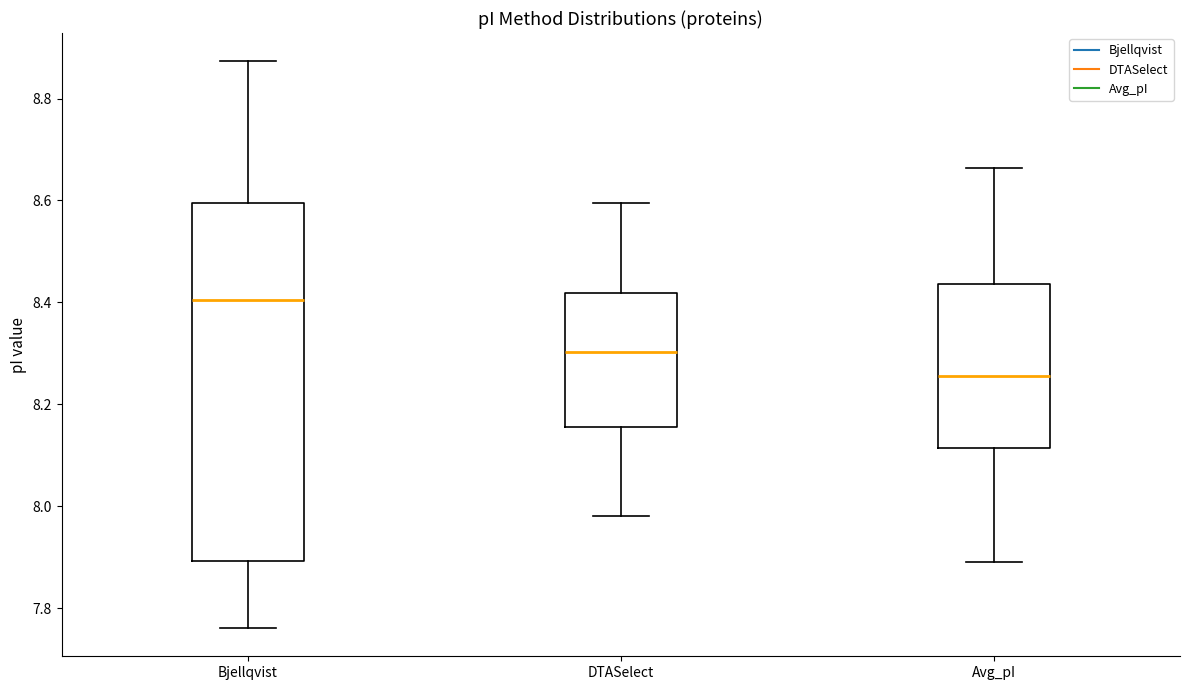

Reading left to right, read every box against the y-axis: the position of its median line, the range the box covers, and the ends of its whiskers. The values are not printed on the chart, so give them approximately, as read against the axis.

Bjellqvist: median 8.40, box 7.90 to 8.60, whiskers 7.76 to 8.88
DTASelect: median 8.30, box 8.16 to 8.42, whiskers 7.98 to 8.60
Avg_pI: median 8.26, box 8.12 to 8.44, whiskers 7.90 to 8.66